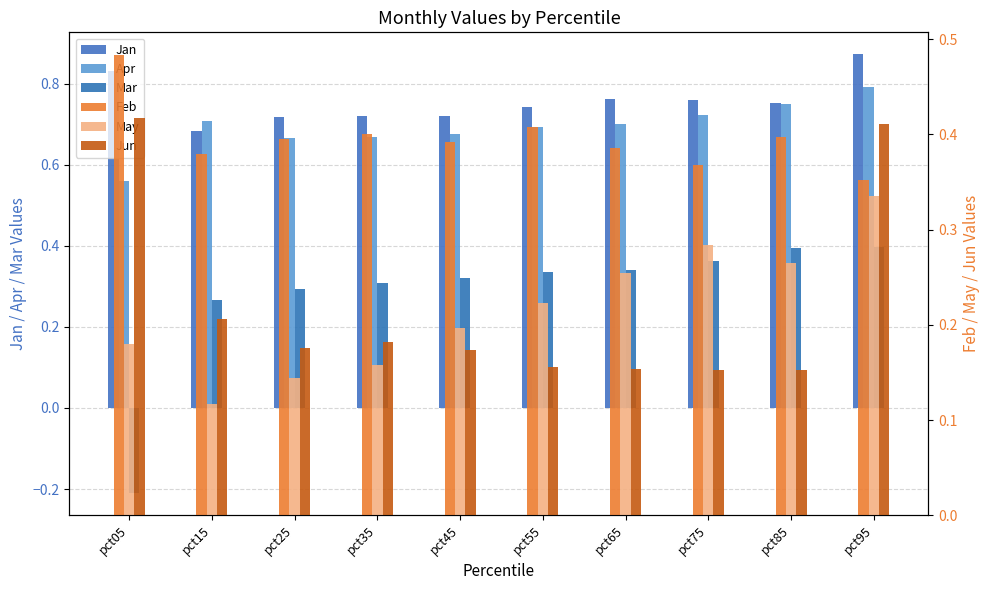

List the labels in order of May value, smallest first.

pct15, pct25, pct35, pct05, pct45, pct55, pct65, pct85, pct75, pct95